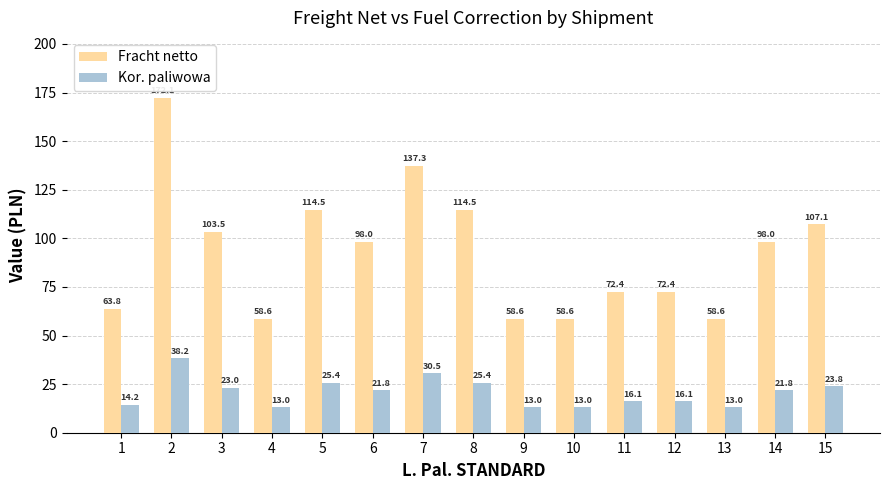

Reading left to right, what are all the values shown in this chart?

Fracht netto: 63.8	172.1	103.5	58.6	114.5	98.0	137.3	114.5	58.6	58.6	72.4	72.4	58.6	98.0	107.1
Kor. paliwowa: 14.2	38.2	23.0	13.0	25.4	21.8	30.5	25.4	13.0	13.0	16.1	16.1	13.0	21.8	23.8